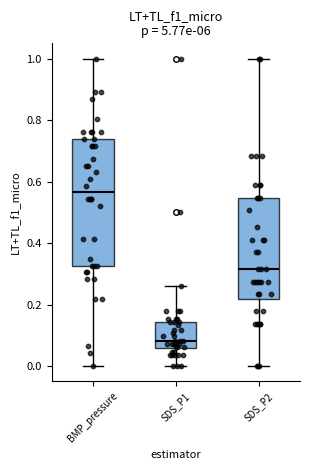

Reading left to right, transcribe this box plot: for each box, give where its median line is, the range the box spans, and where its two whiskers end, as read against the y-axis. The values are not printed on the chart, so give them approximately, as read against the axis.

BMP_pressure: median 0.56, box 0.32 to 0.74, whiskers 0.00 to 1.00
SDS_P1: median 0.08, box 0.06 to 0.14, whiskers 0.00 to 0.26
SDS_P2: median 0.32, box 0.22 to 0.54, whiskers 0.00 to 1.00